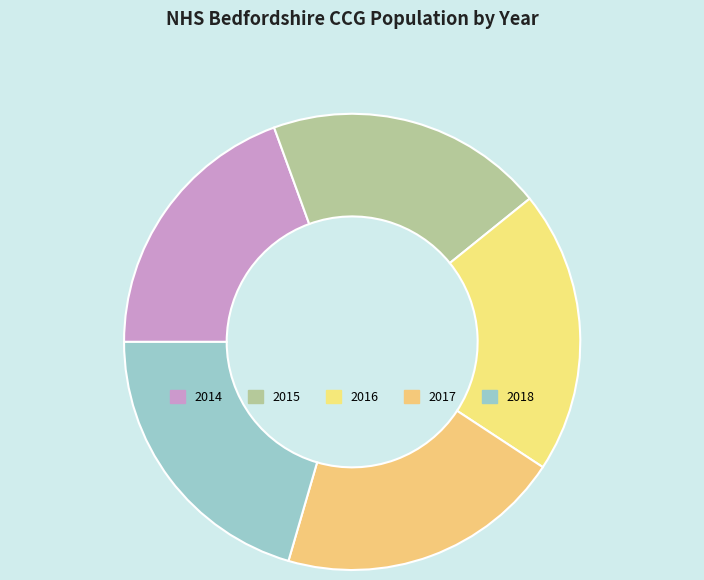

To the nearest percent, what portion does 2015 represent?

20%